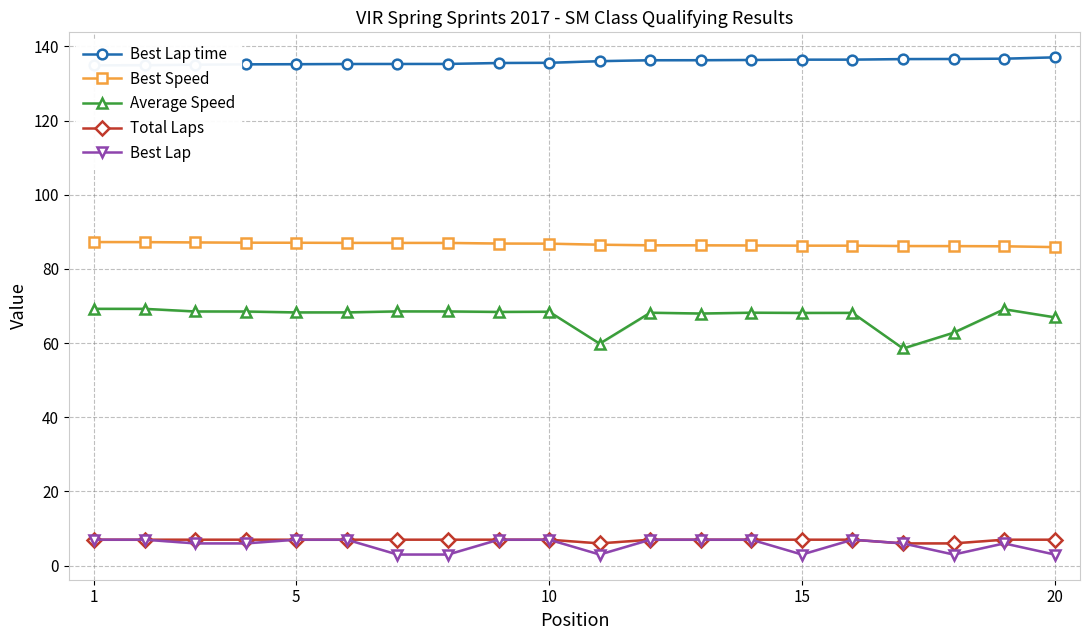

How many values in the Average Speed series exceed 68?

15